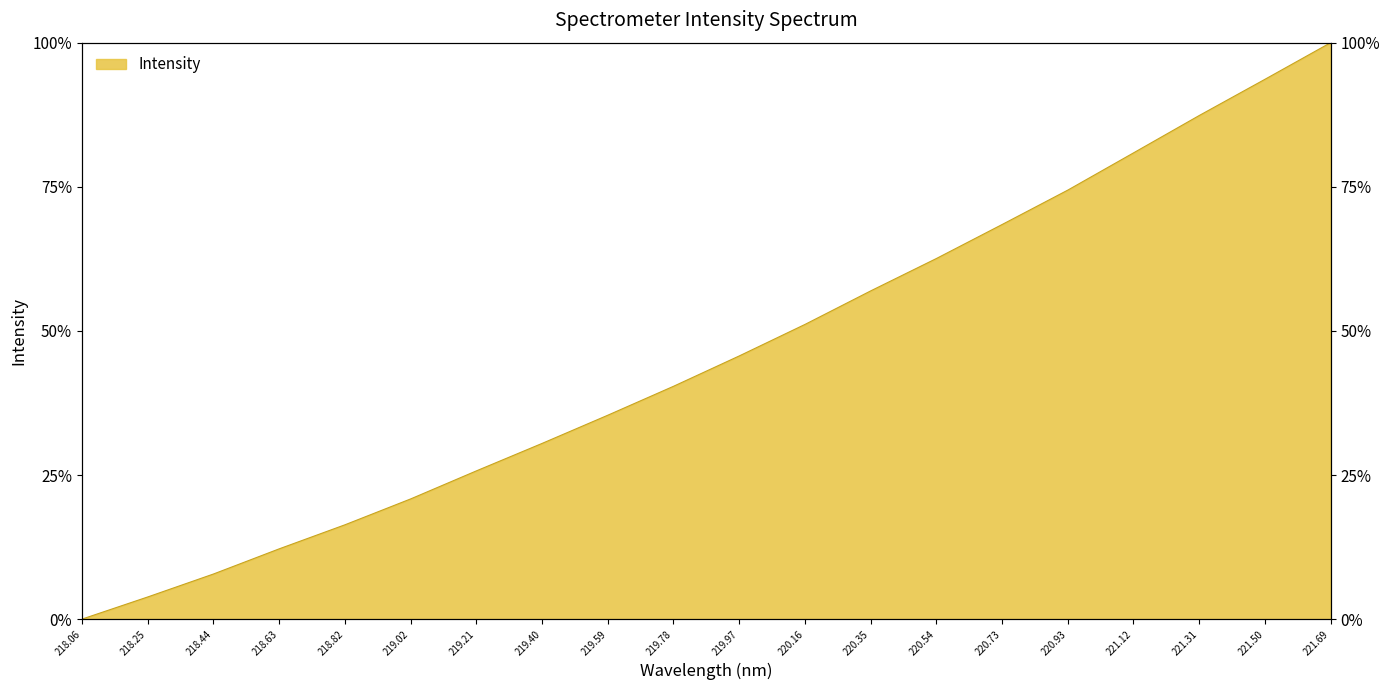

How many distinct data groups are displayed?

1